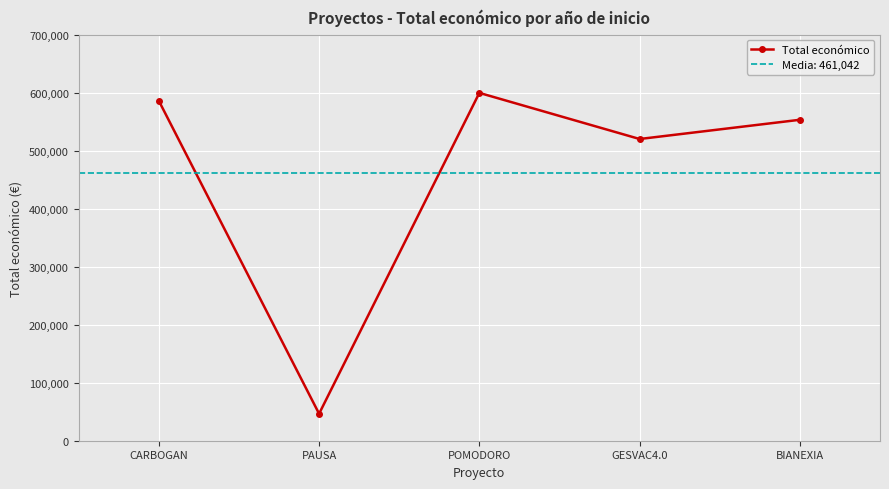

The chart shows a value of 599540 at POMODORO. True or false?

True